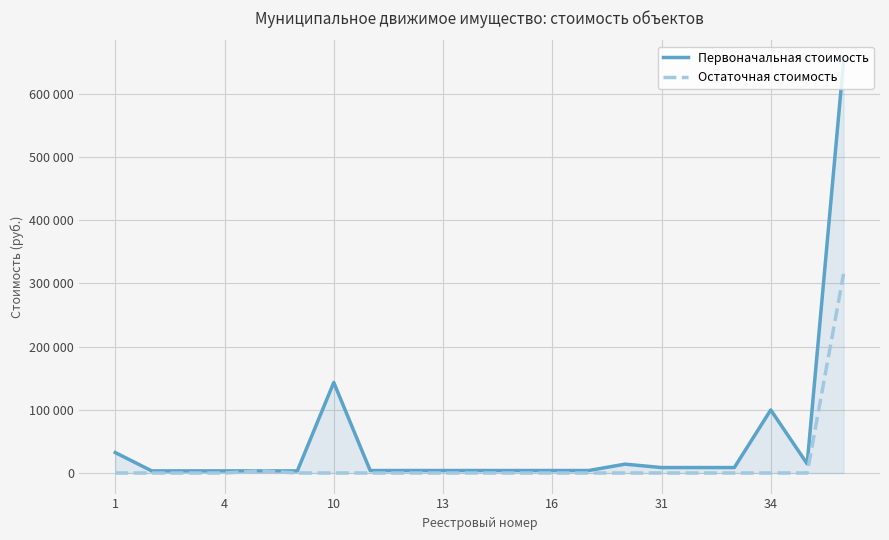

Which series has the largest range (max minus min)?

Первоначальная стоимость